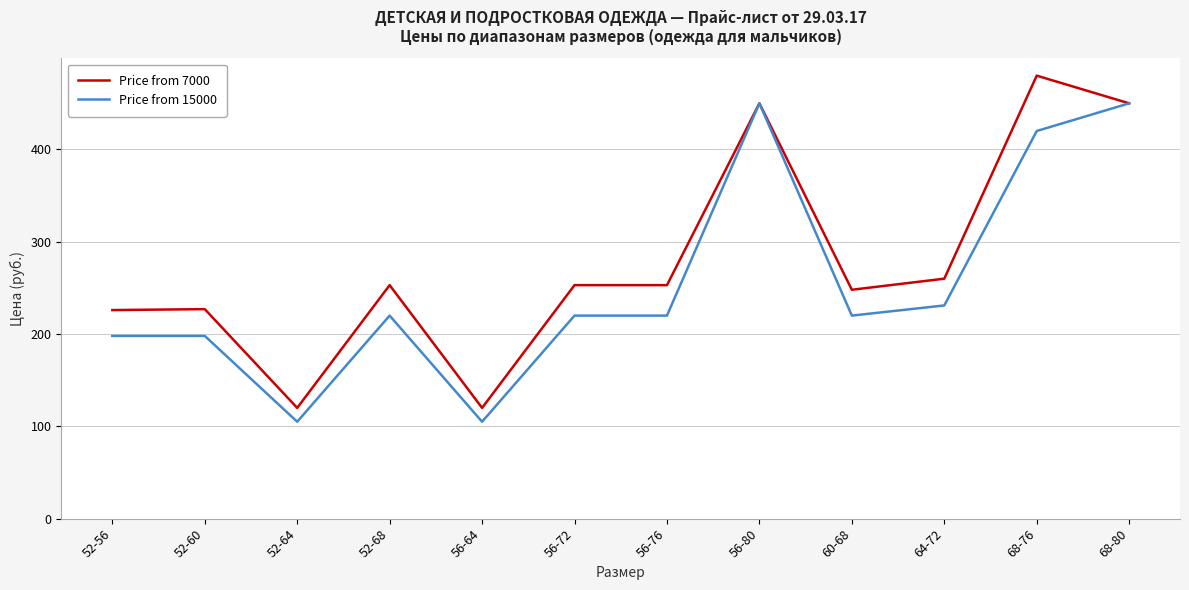

The value of Price from 7000 at 60-68 is 128. True or false?

False